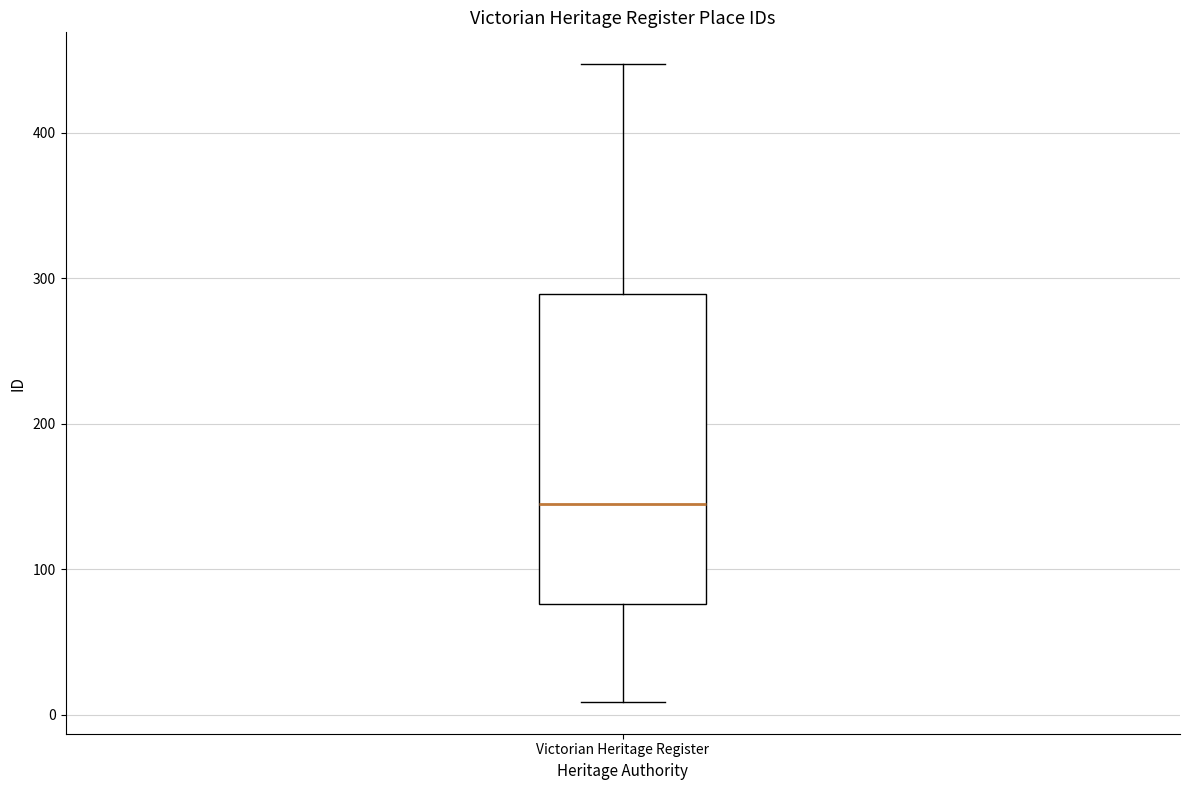

Transcribe this box plot: give where the median line is, the range the box spans, and where the two whiskers end, as read against the y-axis. The values are not printed on the chart, so give them approximately, as read against the axis.

median 150, box 80 to 290, whiskers 10 to 450